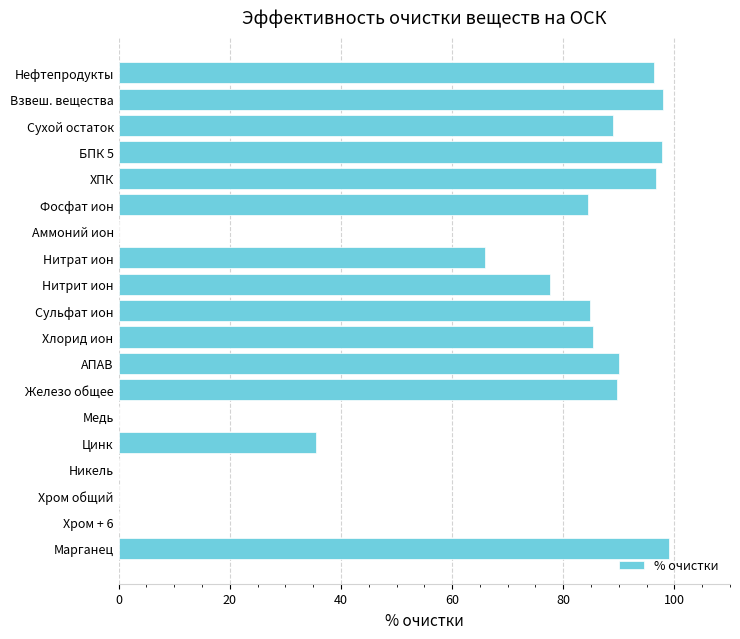

What is the sum of the values at ХПК and Марганец?

195.6